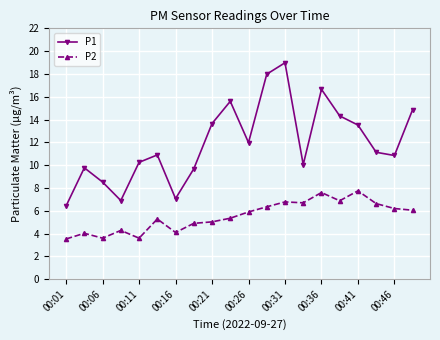

What is the highest value of the P2 series?

7.8